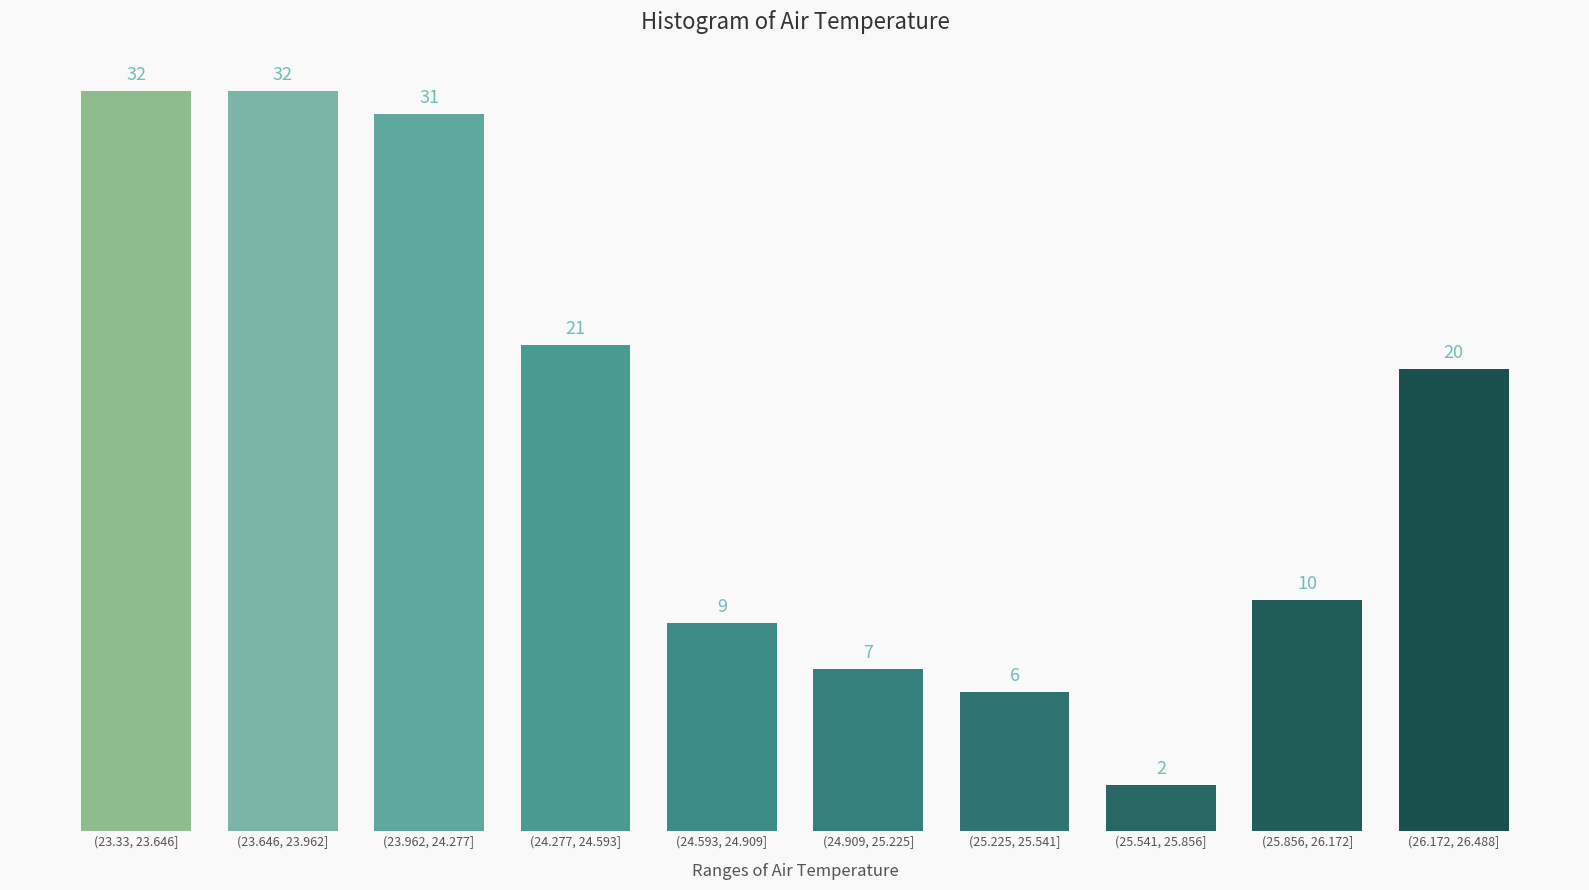

Reading left to right, list all the values displayed in this chart.

32	32	31	21	9	7	6	2	10	20